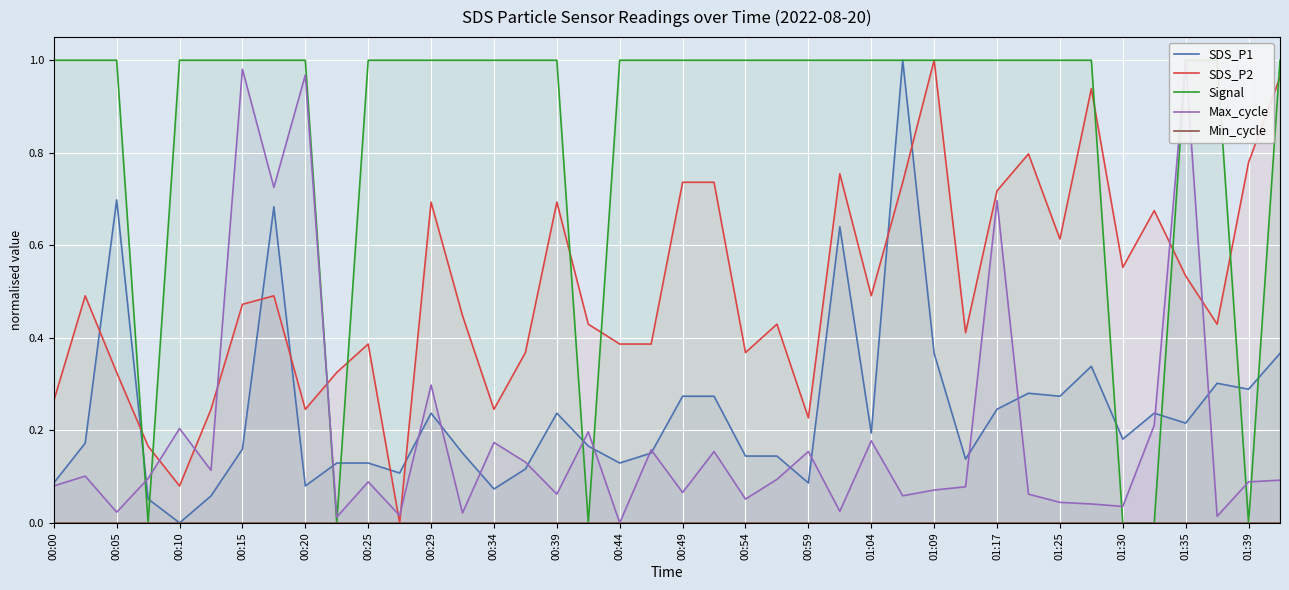

Where is Min_cycle nearest to the value 0?

00:00